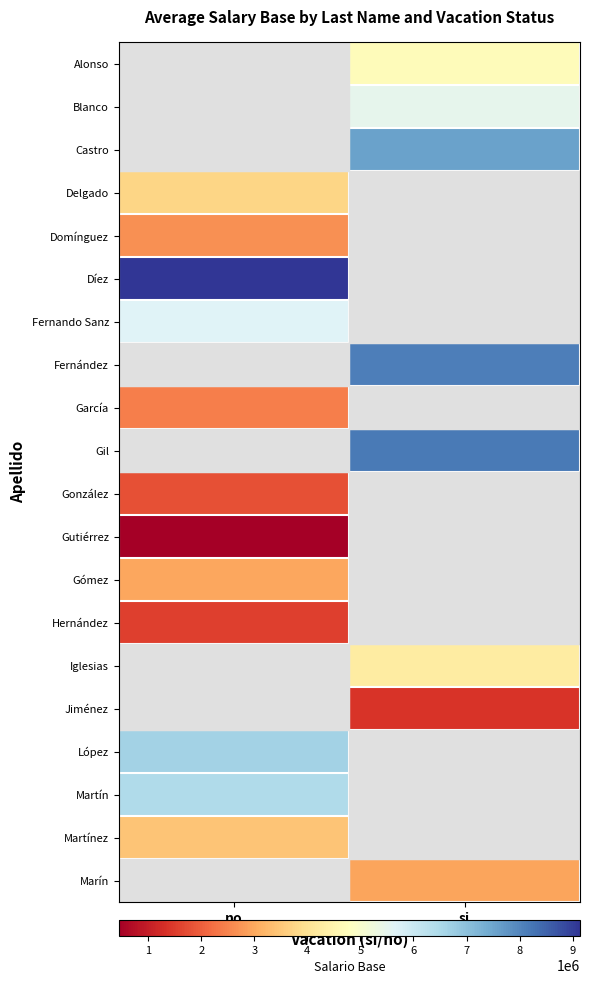

What is the smallest value displayed?

443474.8